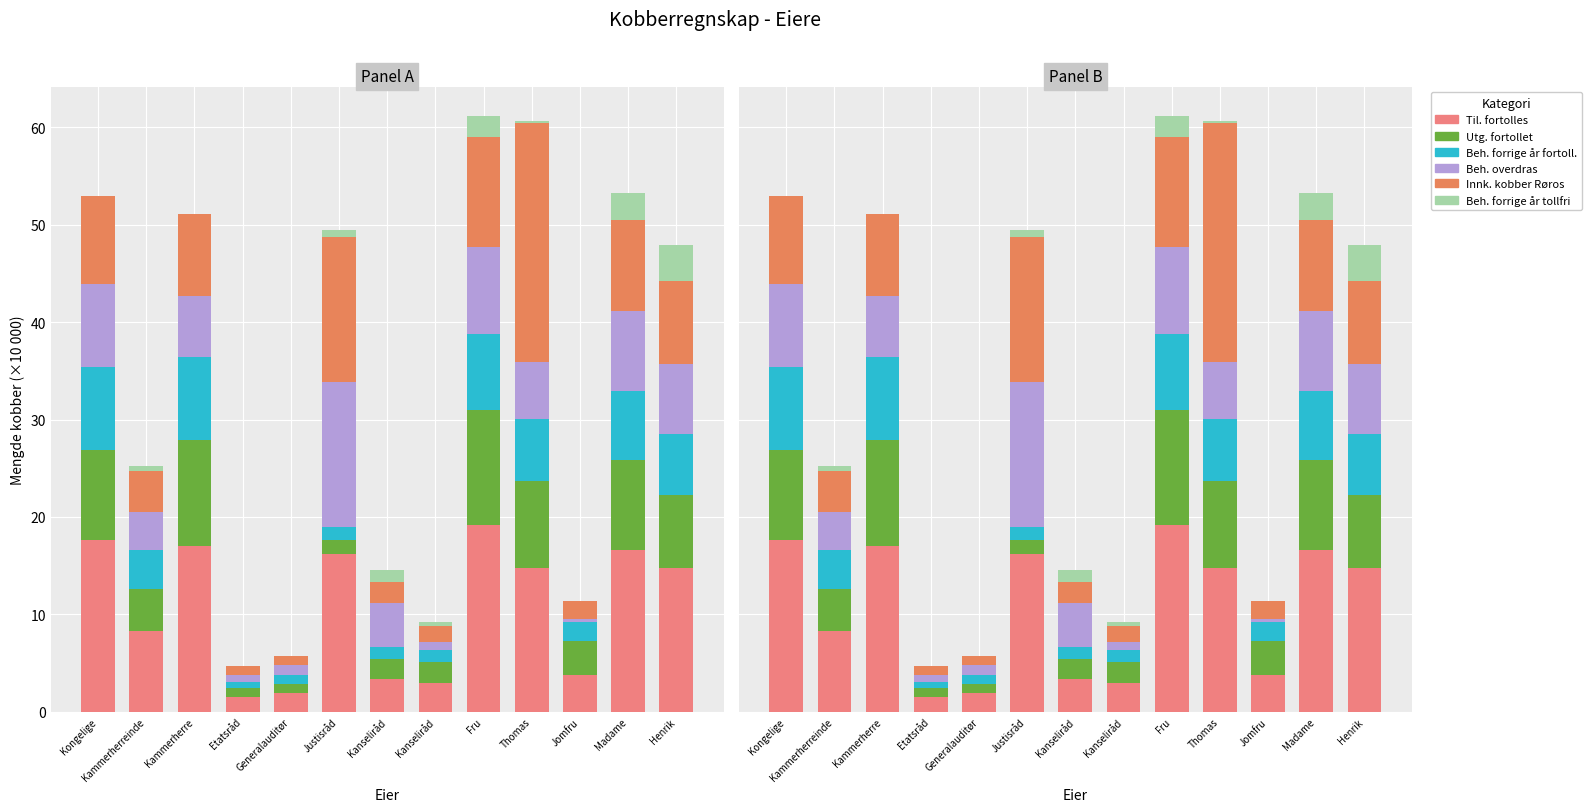

Is it true that Beh. forrige år fortoll. equals 4.0 at Kammerherre?

False